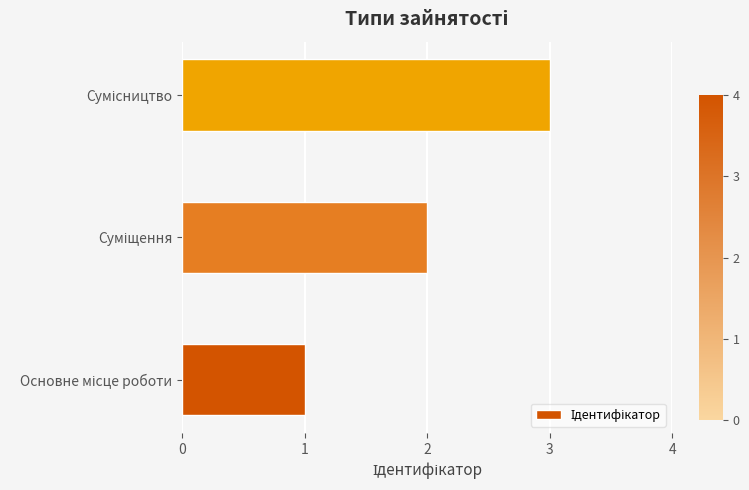

What is the greatest value displayed?

3